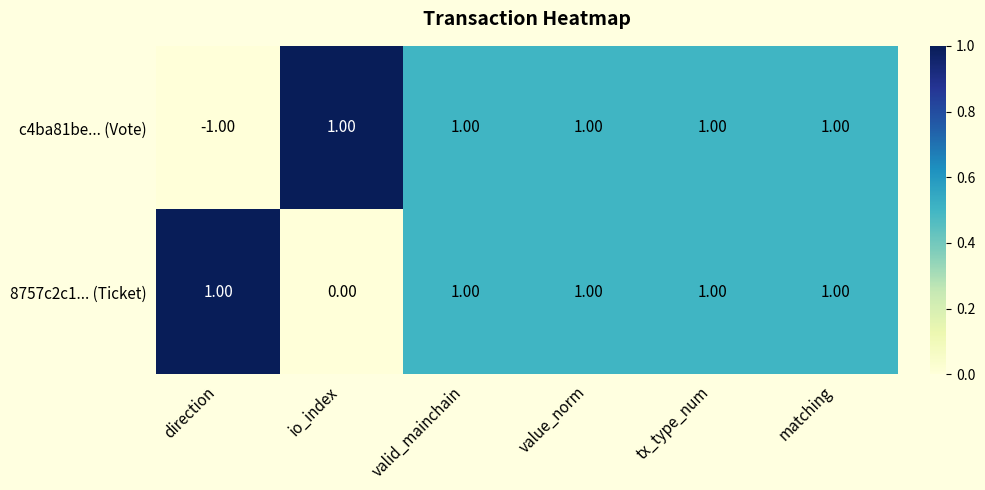

What is the sum of all c4ba81be... (Vote) values?

4